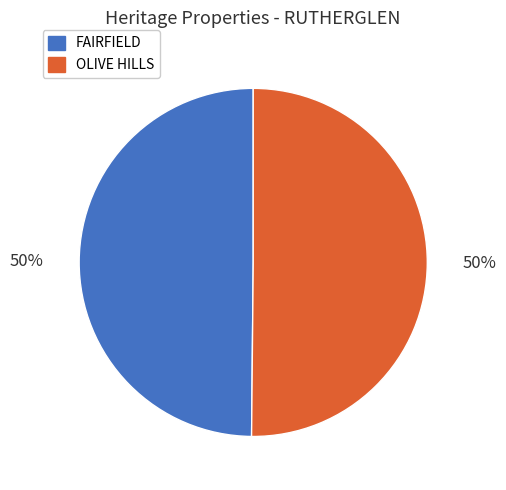

Is the sum of FAIRFIELD and OLIVE HILLS greater than half?

Yes